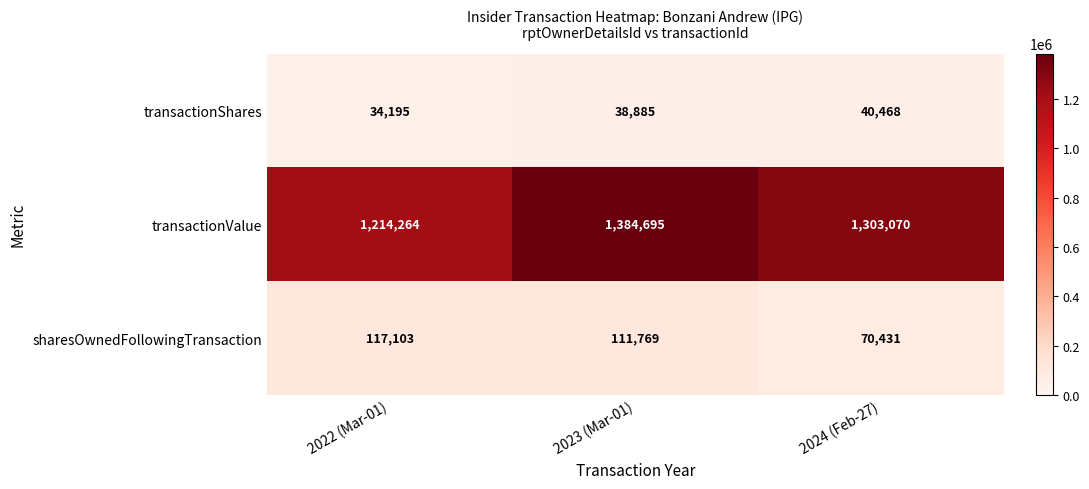

How many transactionValue values are between 1214264 and 1384695?

3